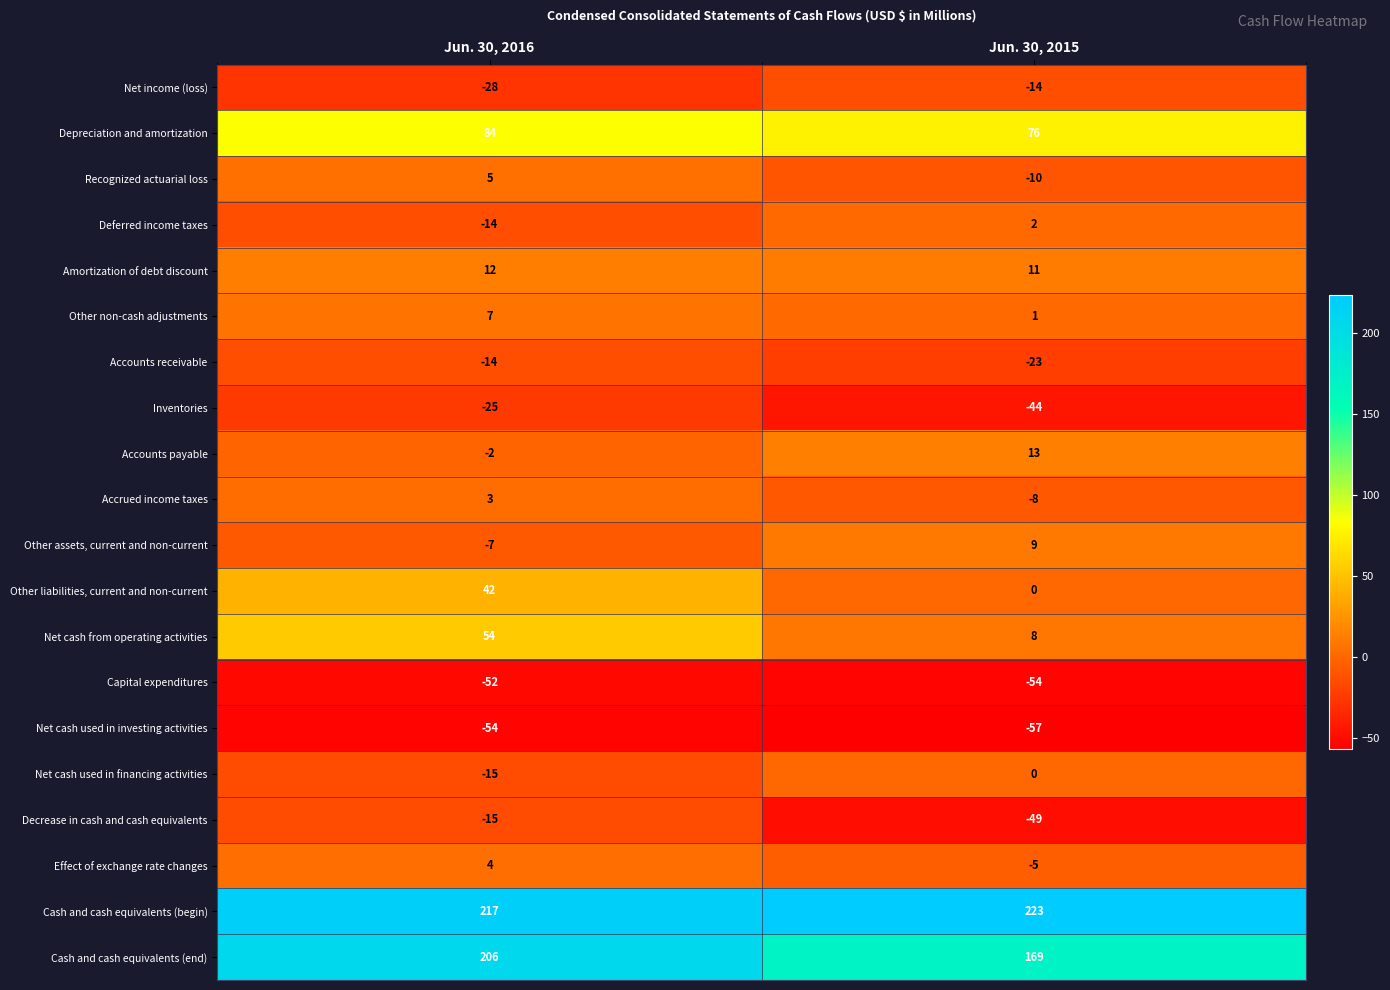

What is the difference between the Net cash used in financing activities values at Jun. 30, 2015 and Jun. 30, 2016?

15